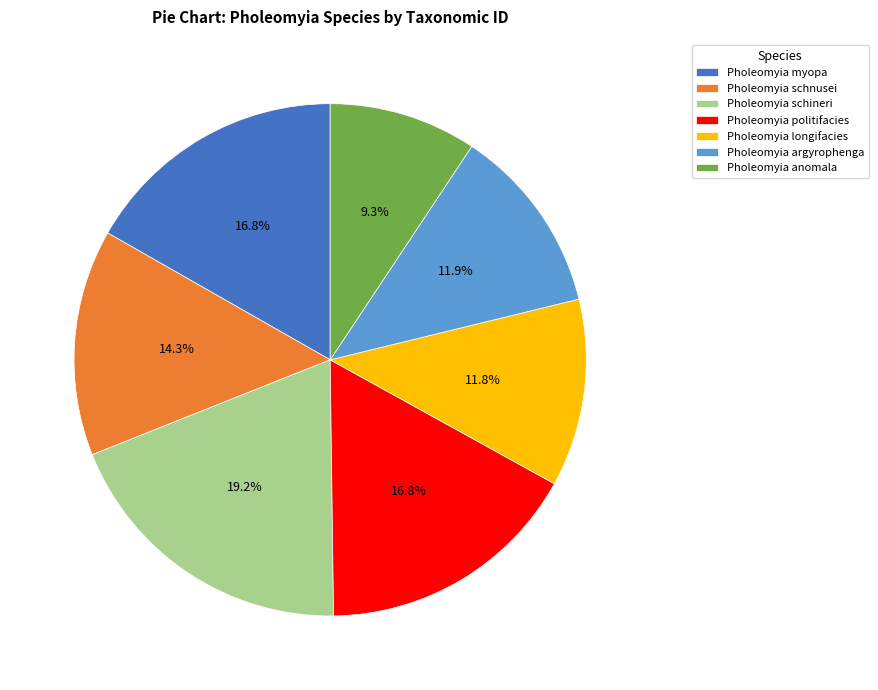

Between Pholeomyia myopa and Pholeomyia anomala, which is larger?

Pholeomyia myopa